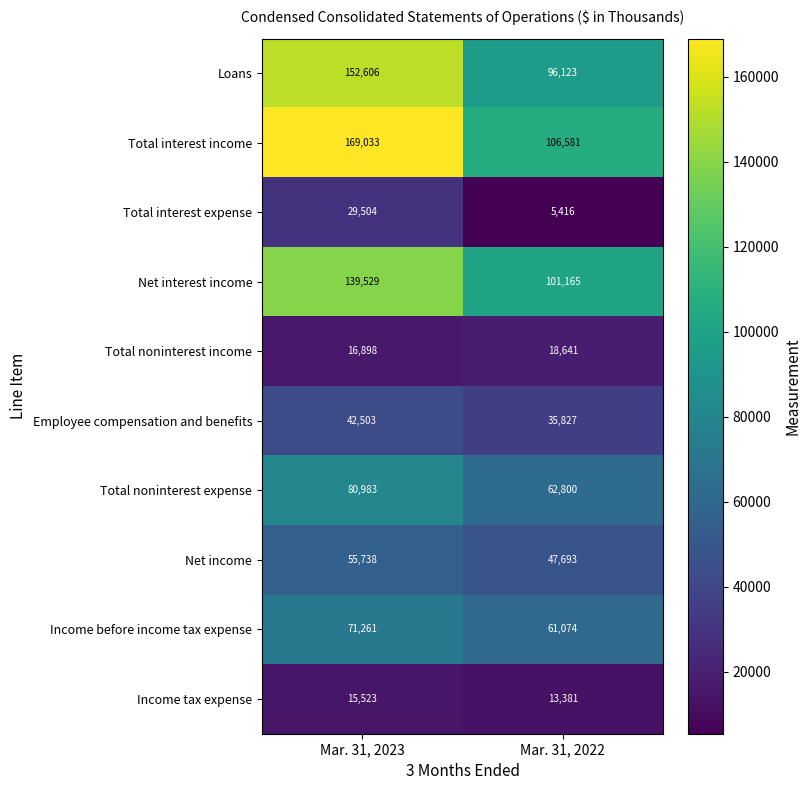

The value of Total interest income at Mar. 31, 2023 is 274367. True or false?

False